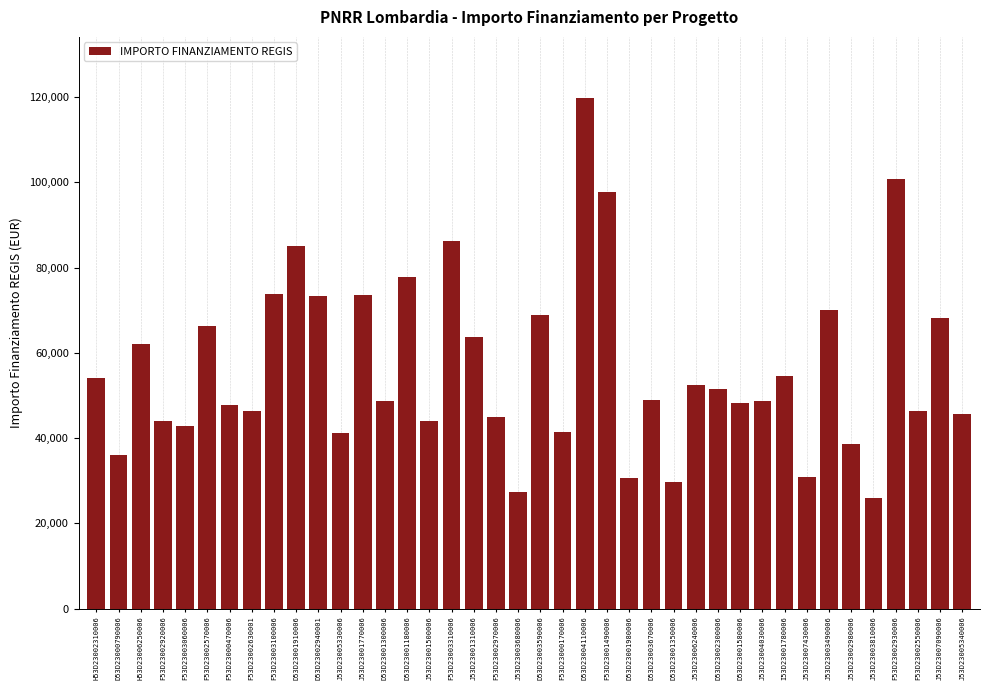

What is the label of the 25th bar from the right?

J53D23001500006